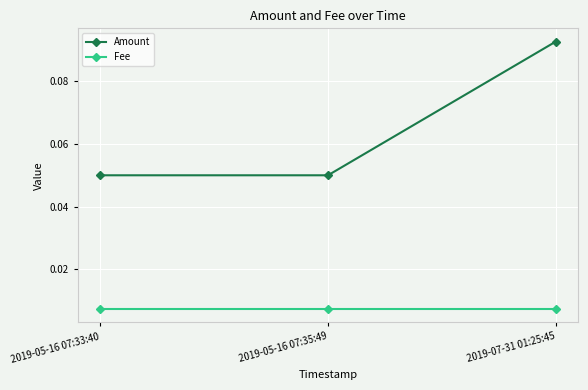

Rank the series at 2019-05-16 07:33:40 from lowest to highest value.

Fee, Amount